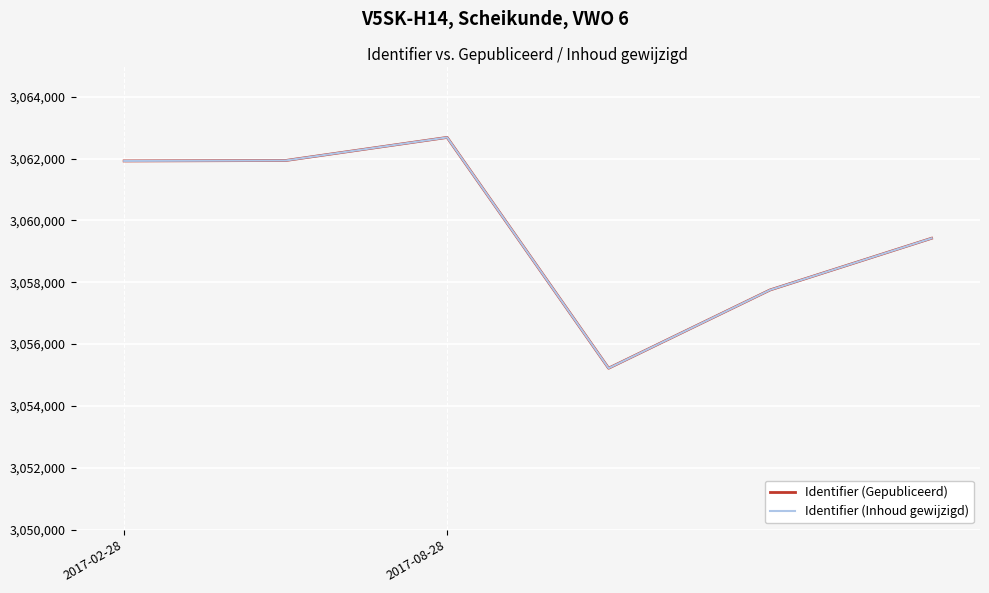

What is the difference between the second highest and second lowest values in the Identifier (Inhoud gewijzigd) series?

4185